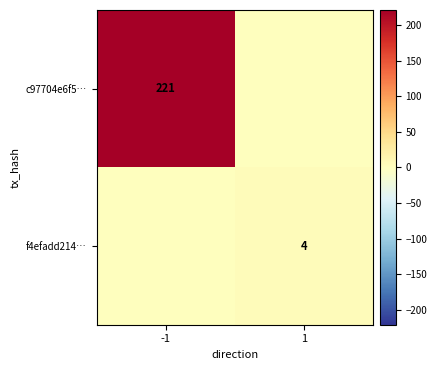

The c97704e6f5… series shows 221 at -1. True or false?

True